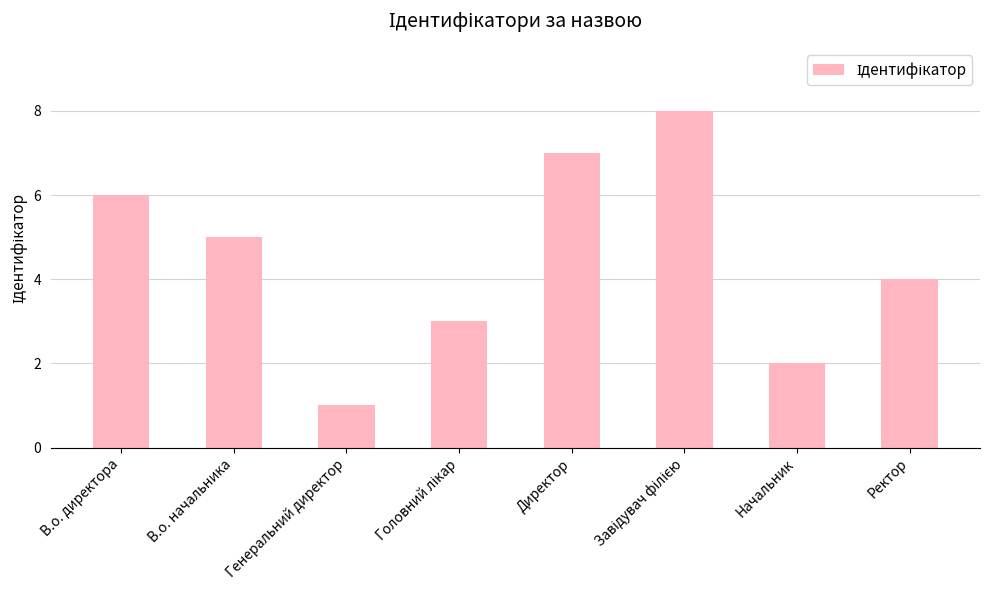

Is it true that the value at В.о. директора is 6?

True